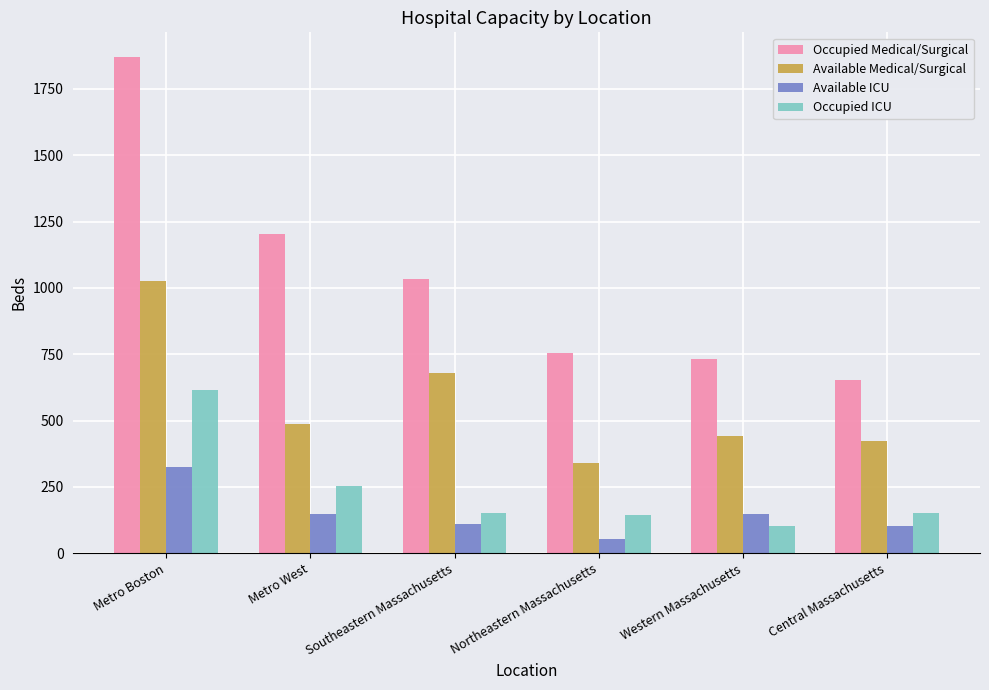

True or false: Available ICU has a value of 323 at Metro Boston.

True